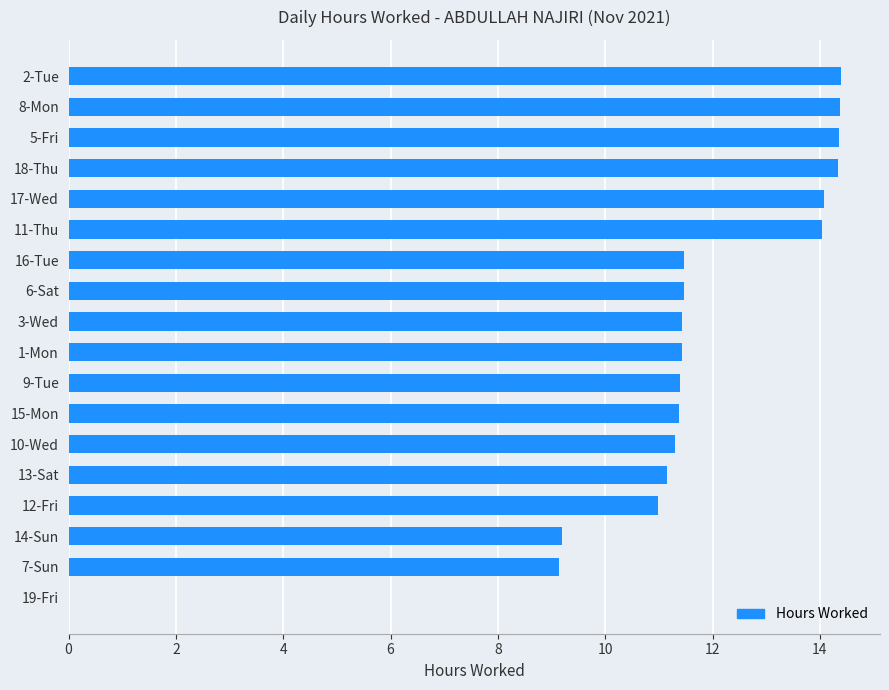

What is the sum of all values?

205.9